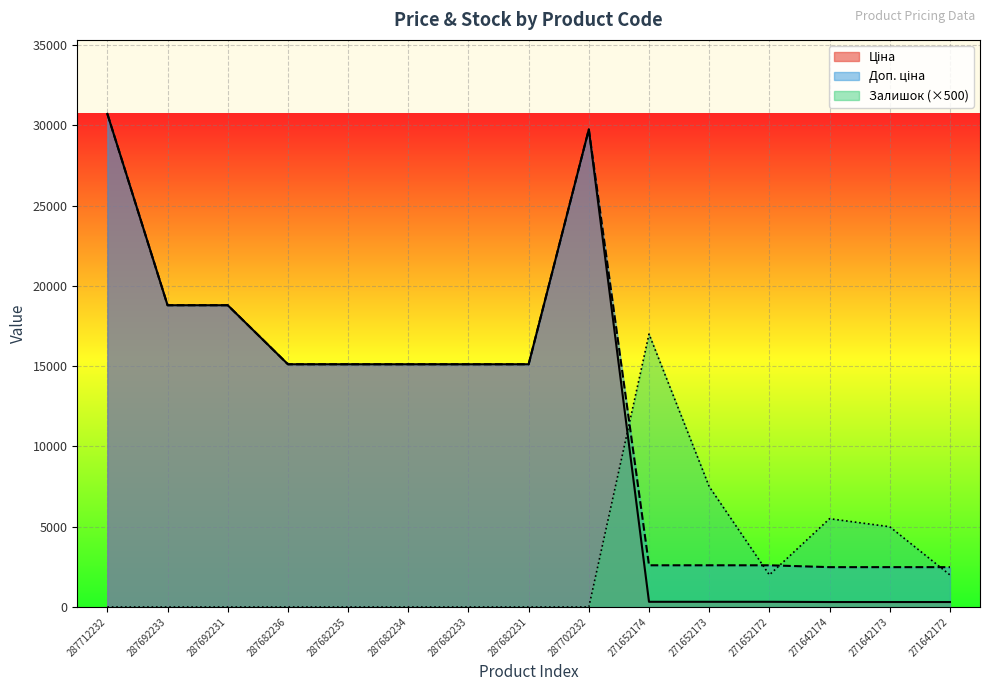

Which category has the lowest value across all series?

287712232